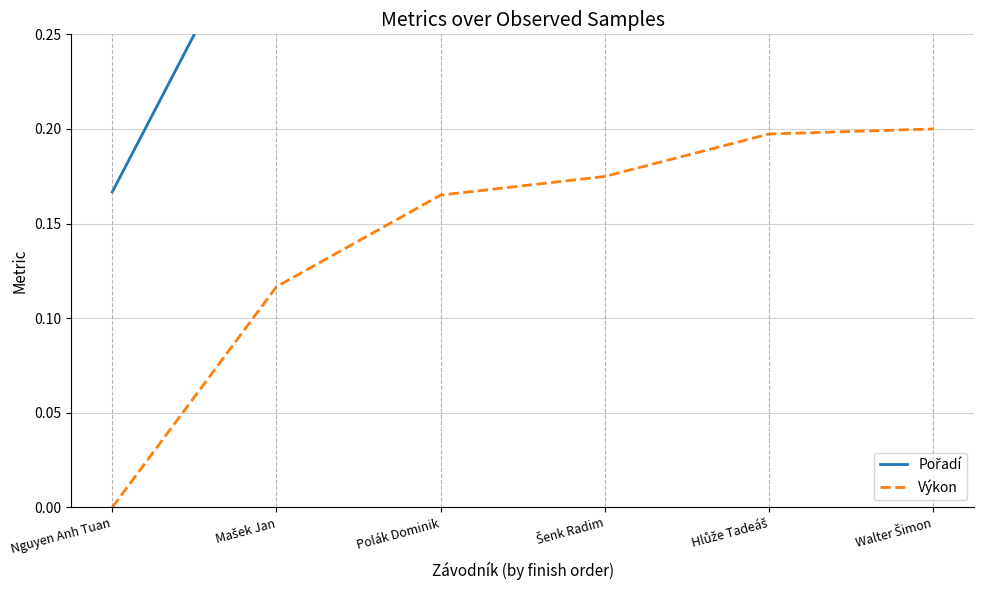

At how many categories does at least one series exceed 0?

6